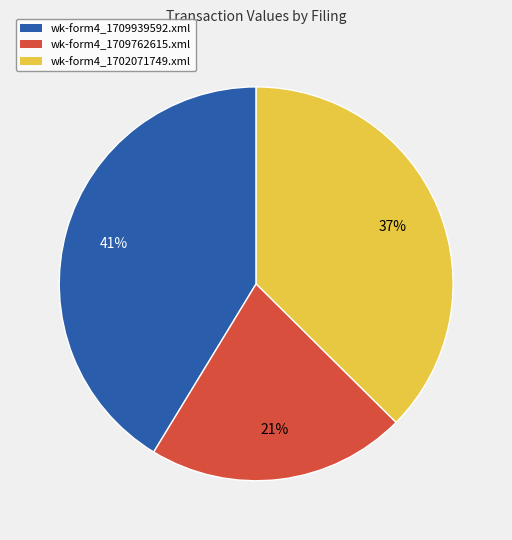

Approximately how many times larger is the value at wk-form4_1709762615.xml compared to wk-form4_1702071749.xml?

0.6